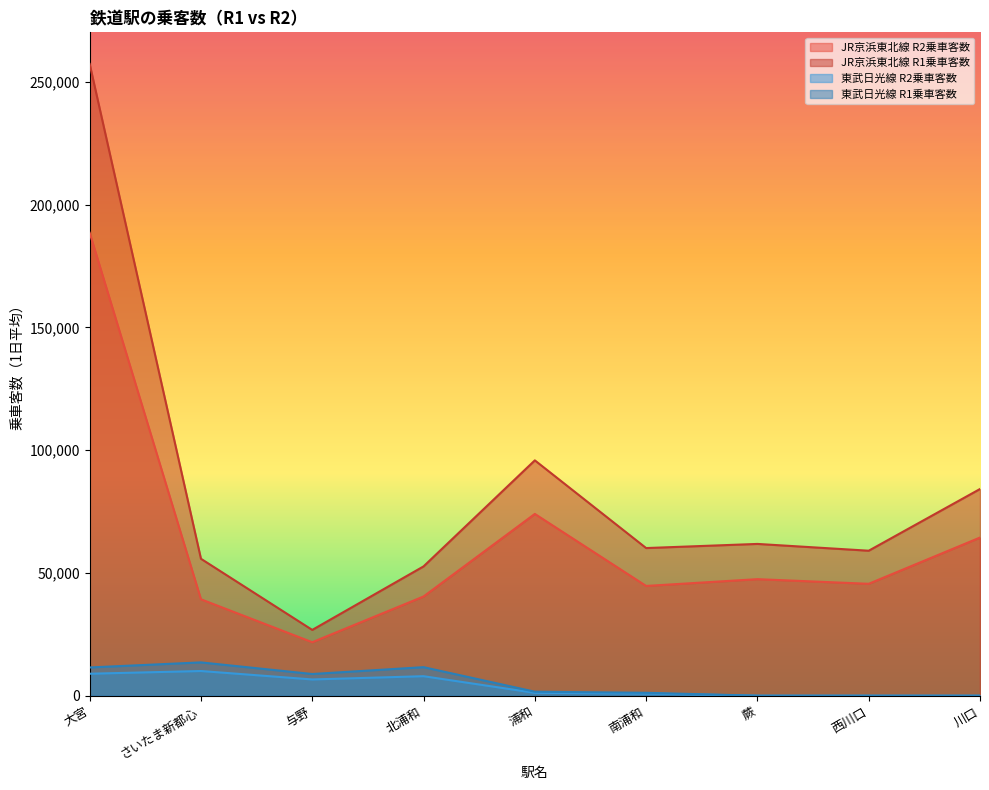

Reading left to right, transcribe all the data shown in this chart.

JR京浜東北線 R2乗車客数: 188576	39284	21788	40419	74053	44714	47476	45588	64428
JR京浜東北線 R1乗車客数: 257344	55782	26802	52674	95865	60144	61829	59062	84197
東武日光線 R2乗車客数: 8954	10061	6625	7950	1165	898	0	0	0
東武日光線 R1乗車客数: 11512	13572	8842	11628	1630	1194	0	0	0